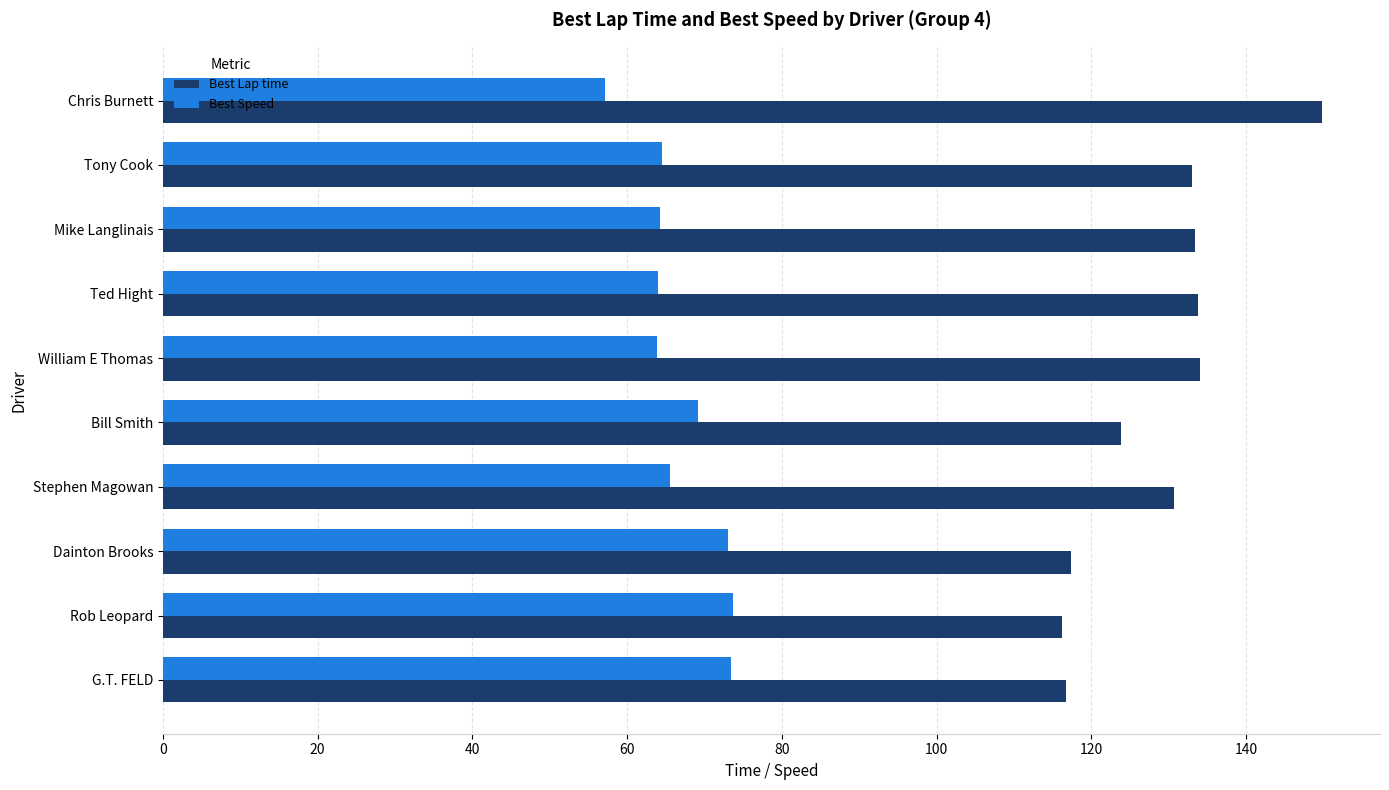

What value does the Best Lap time series have at Rob Leopard?

116.2